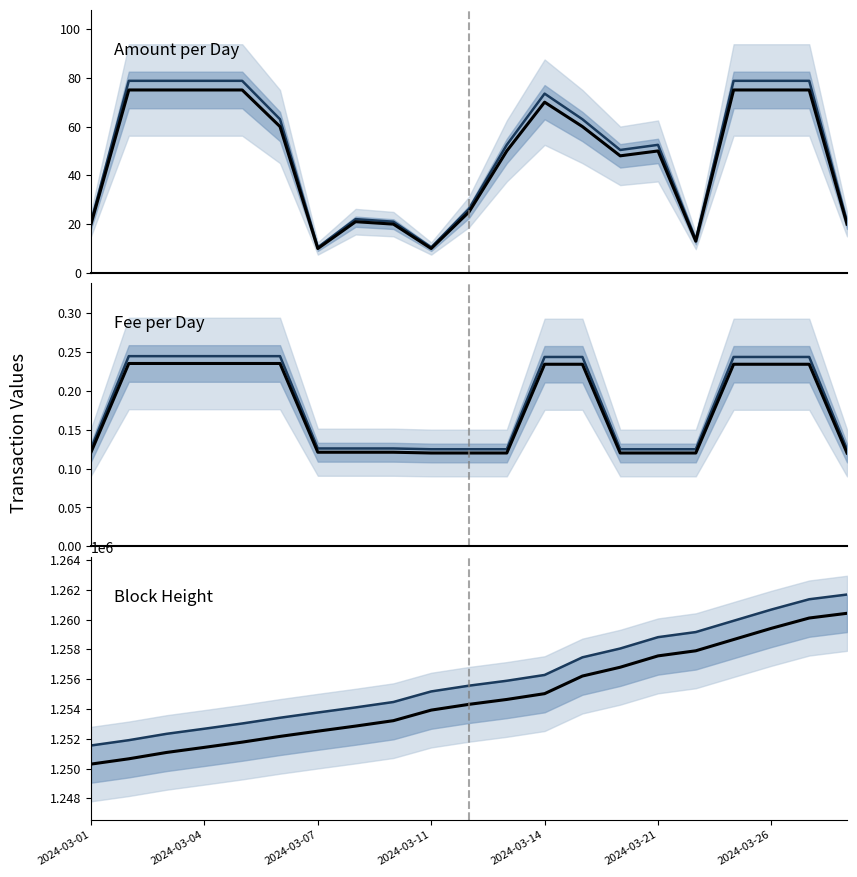

Is the value of Fee (projected) at 8 greater than the value of Block Height at 13?

No